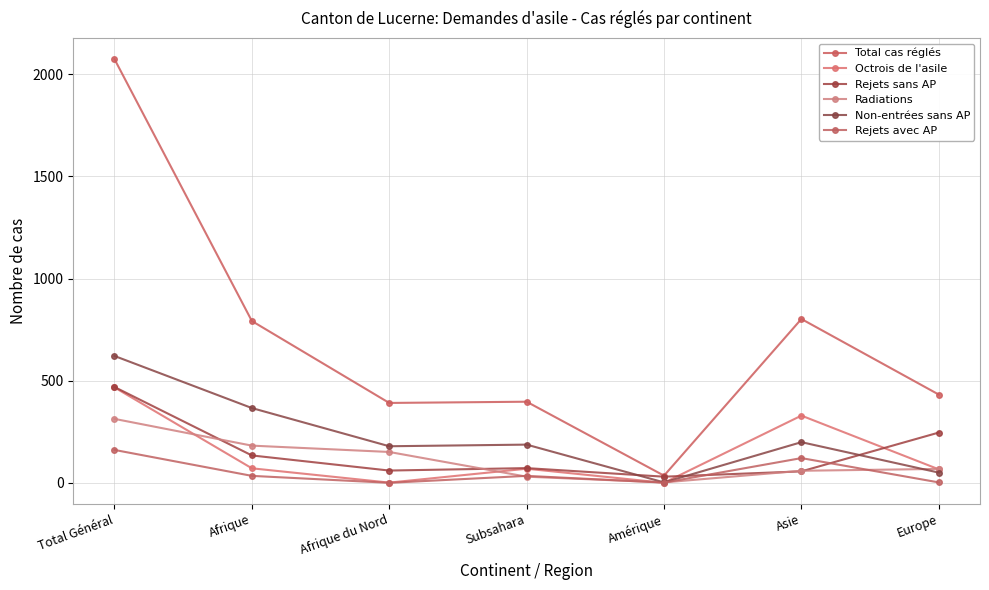

Count the number of categories in the chart.

7